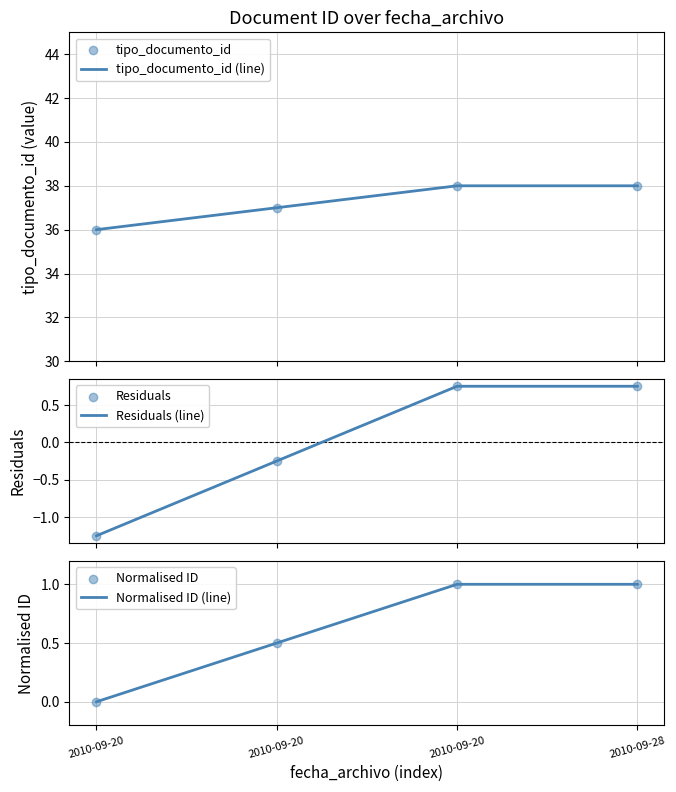

At which category is the sum across all series the highest?

2010-09-20